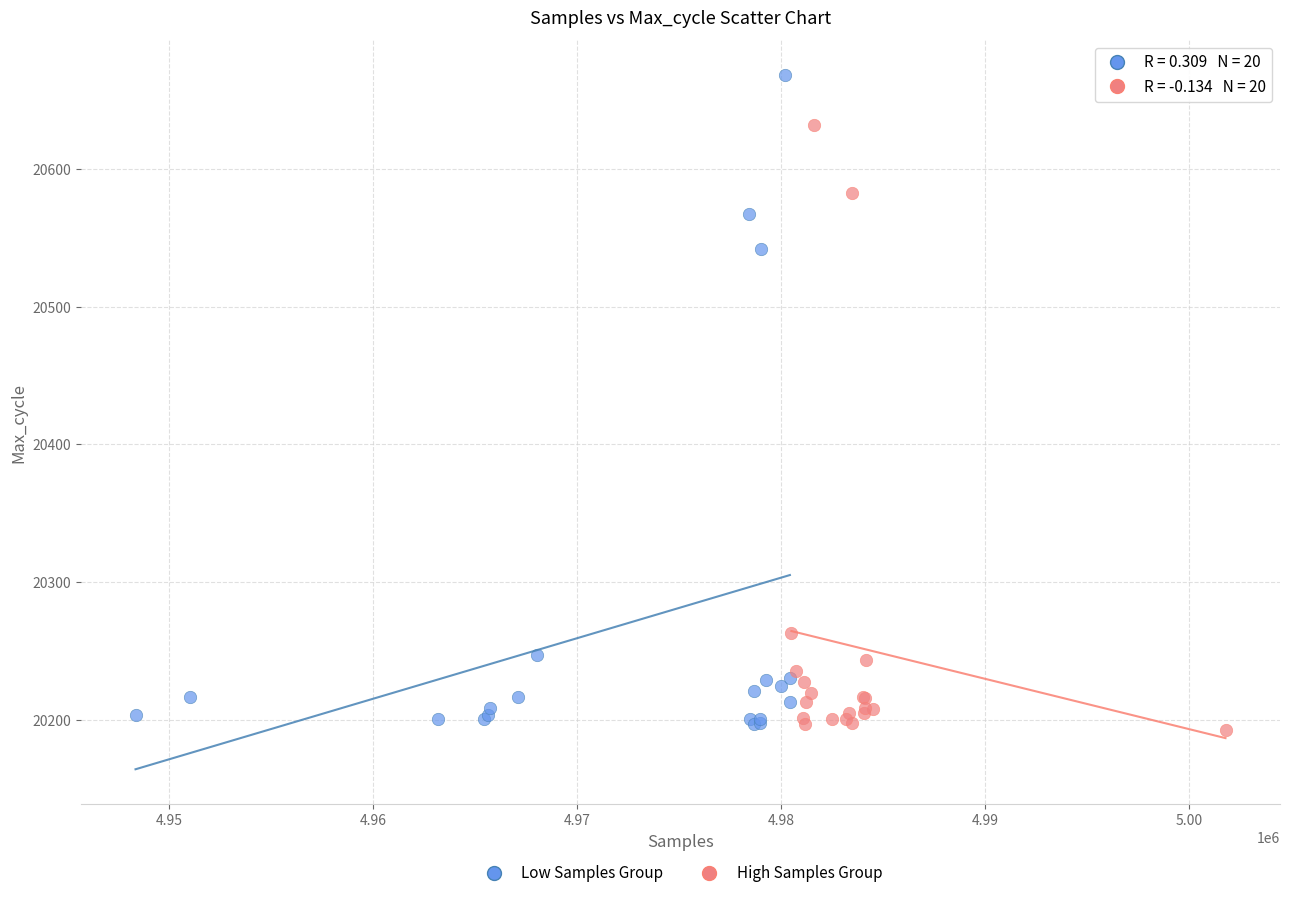

Which series reaches the maximum Y coordinate?

Low Samples Group